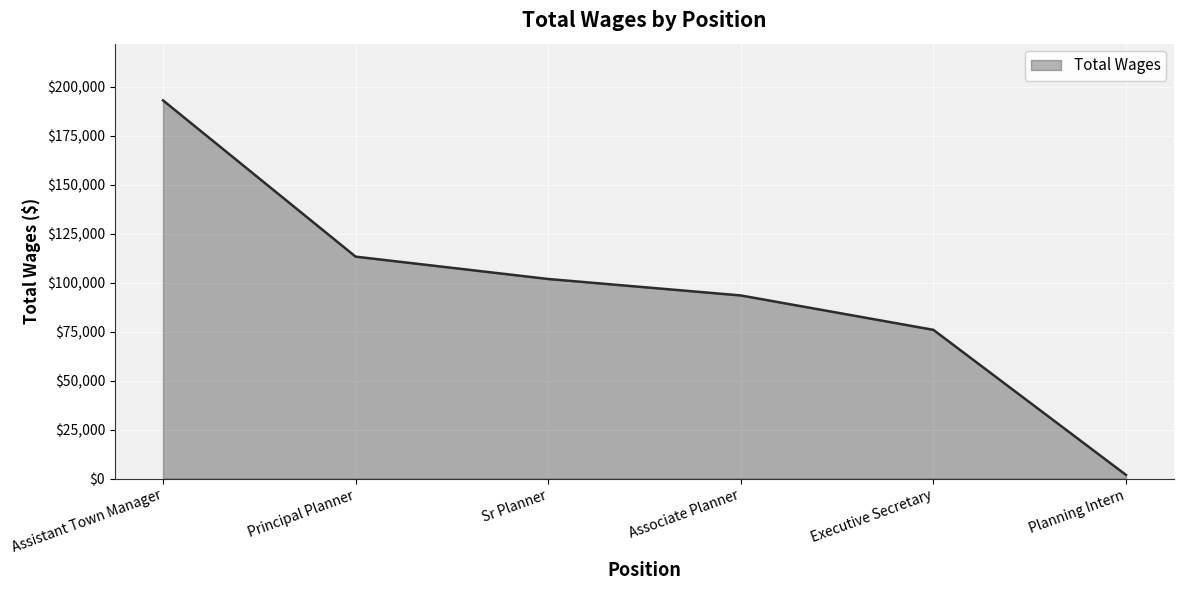

The chart shows a value of 113282 at Principal Planner. True or false?

True